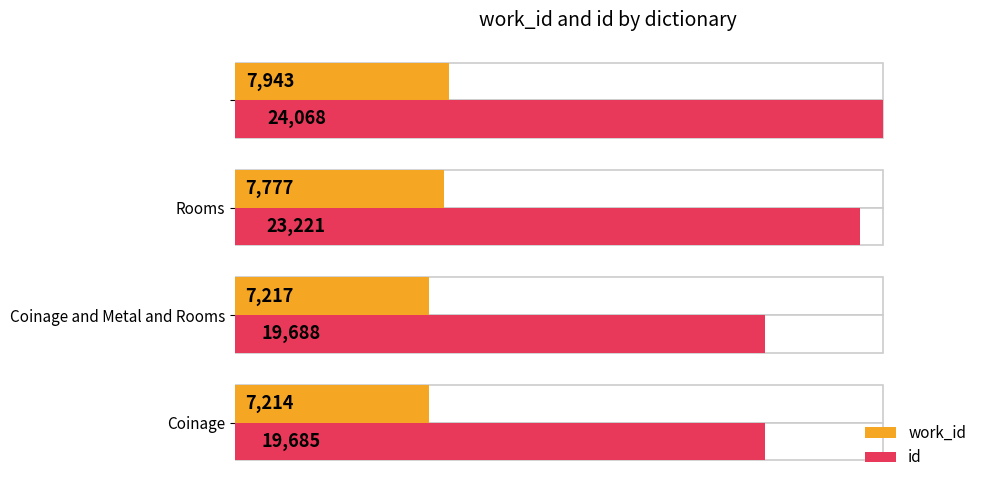

Are the bars horizontal?

Yes